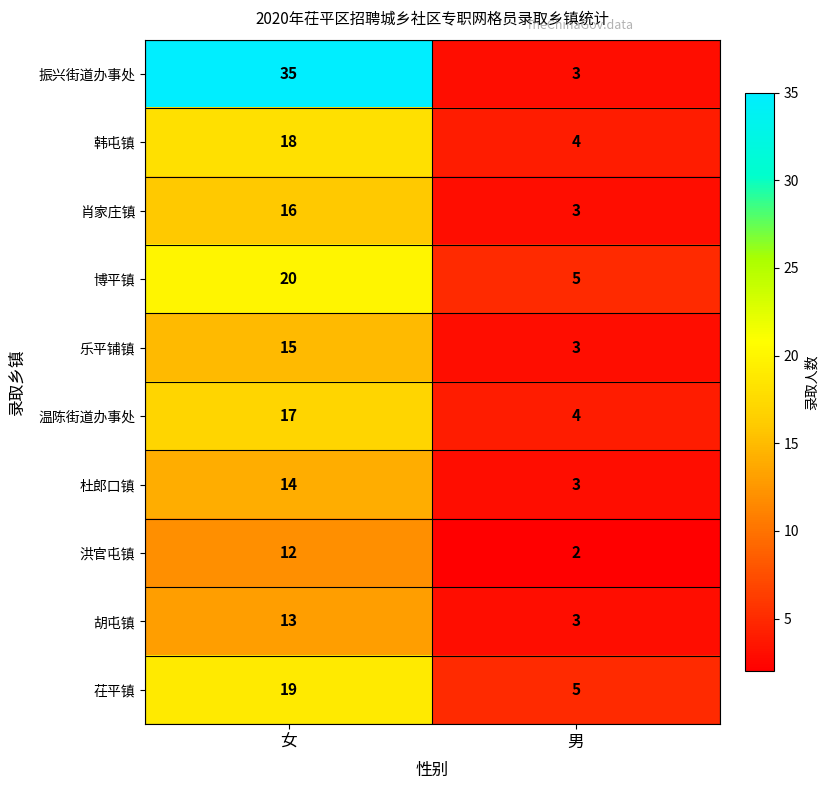

Rank the categories by 温陈街道办事处 value from lowest to highest.

男, 女